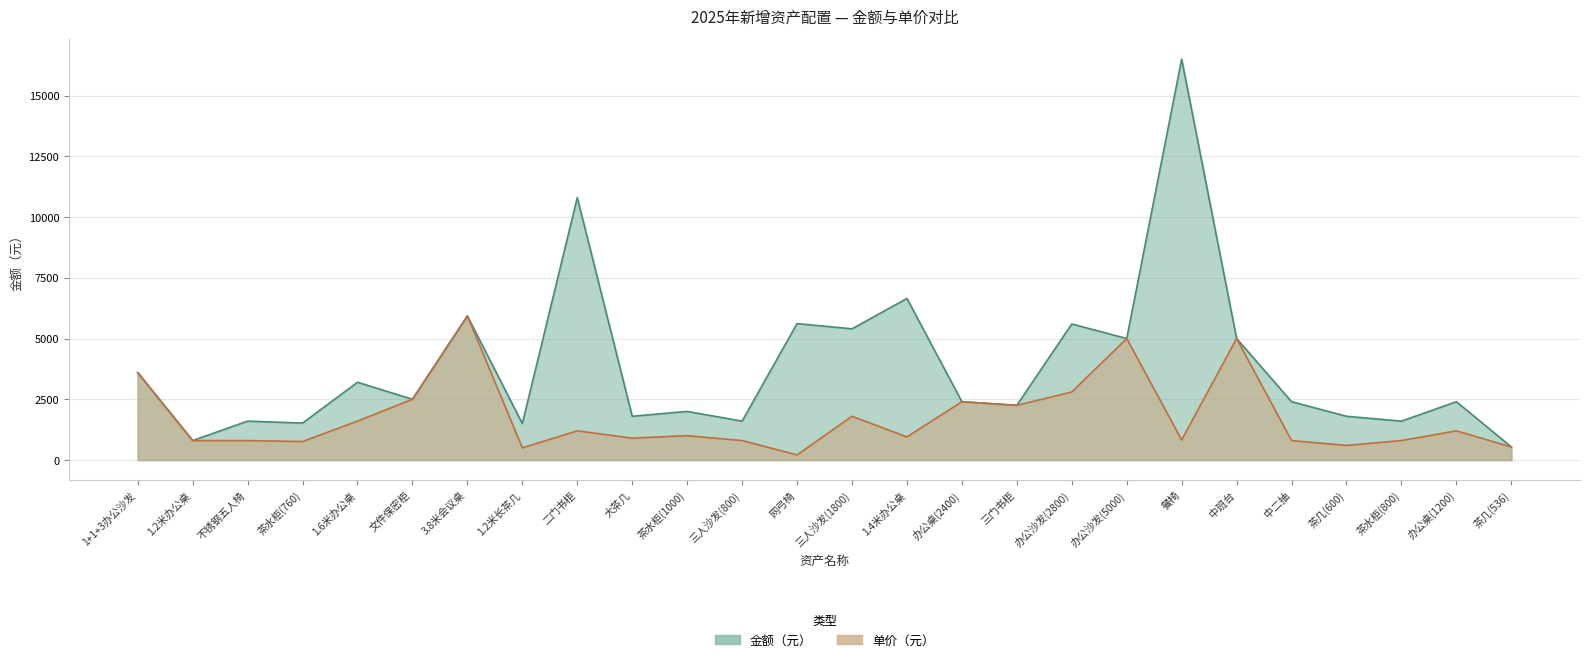

How many values in the 单价（元） series are below 1000?

13